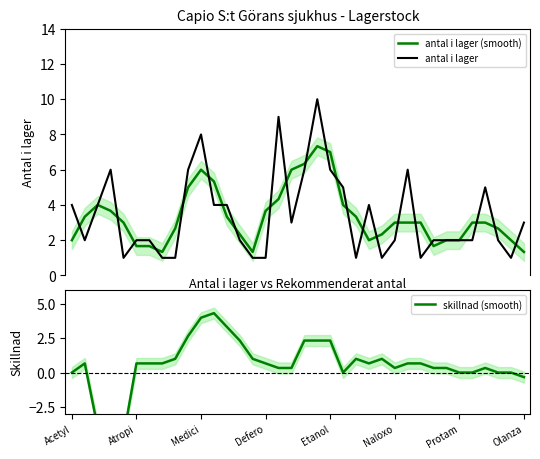

What is the total value across all series at 23?

6.7